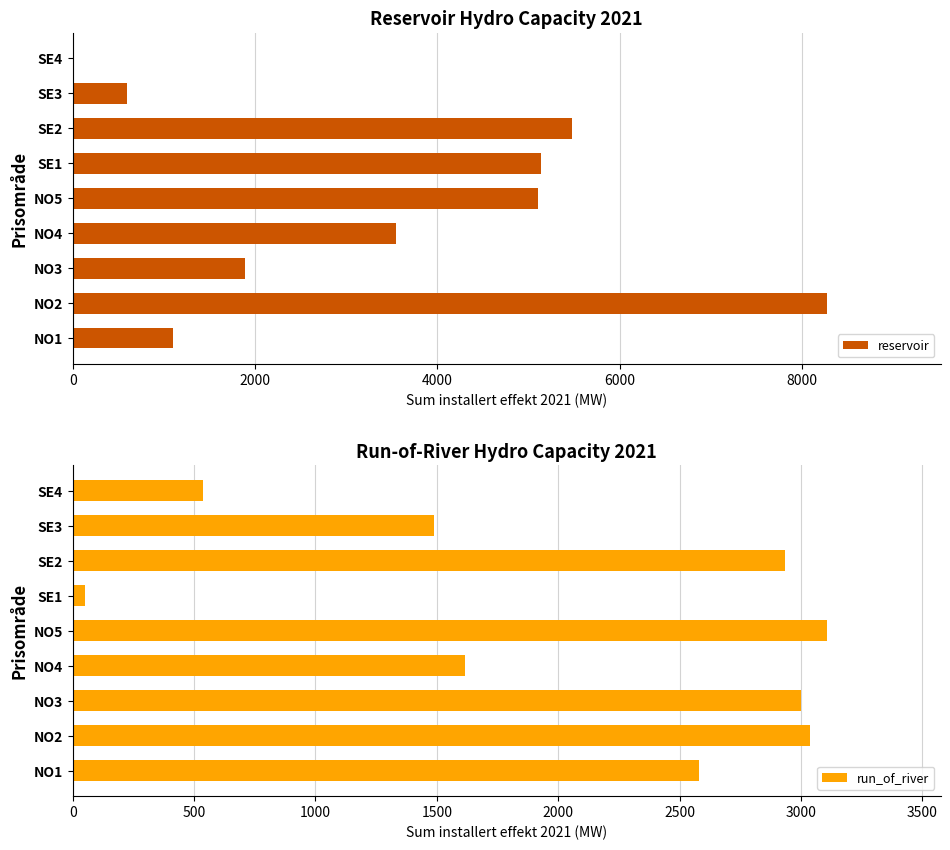

At how many categories does at least one series exceed 4165?

4